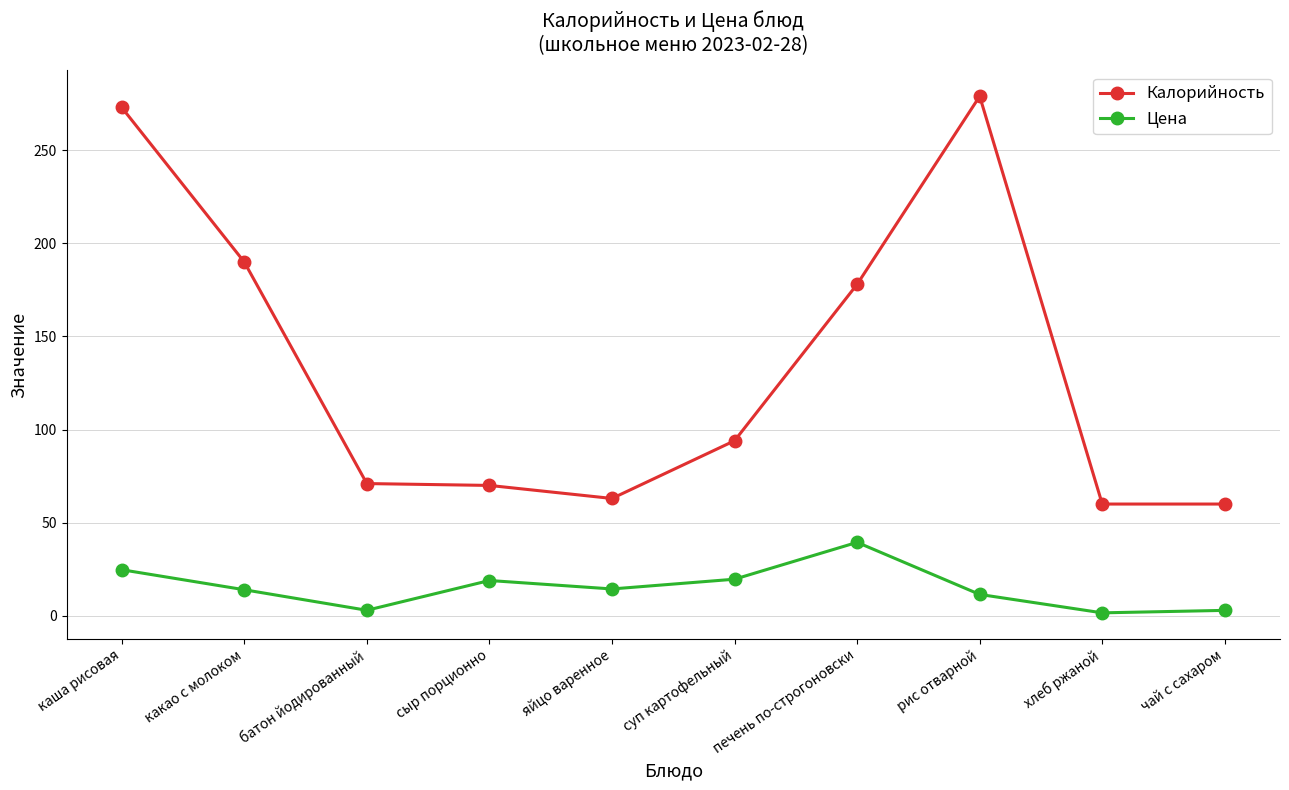

What is the smallest value displayed?

1.6